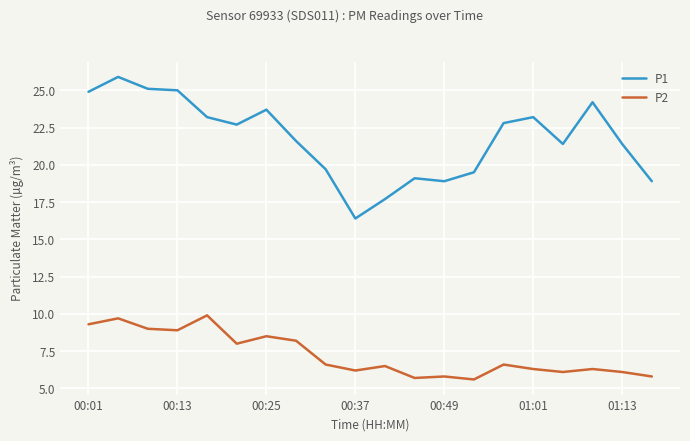

List the series in order of their overall mean, lowest first.

P2, P1